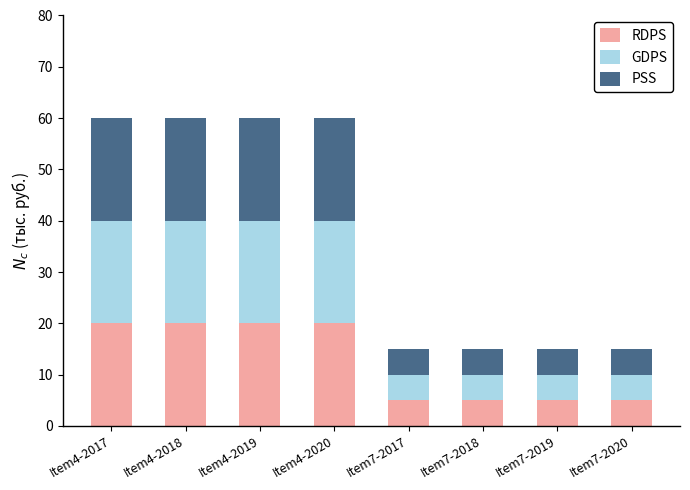

Is it true that RDPS equals 30 at Item4-2017?

False